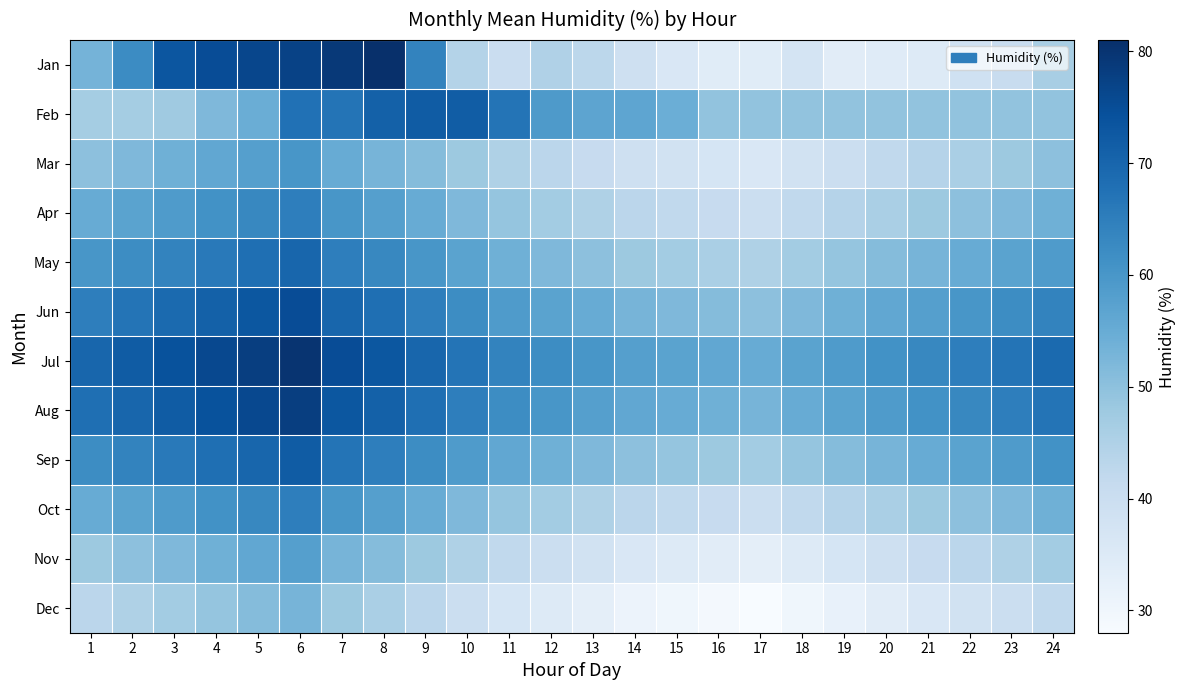

What is the maximum value shown in the chart?

81.0